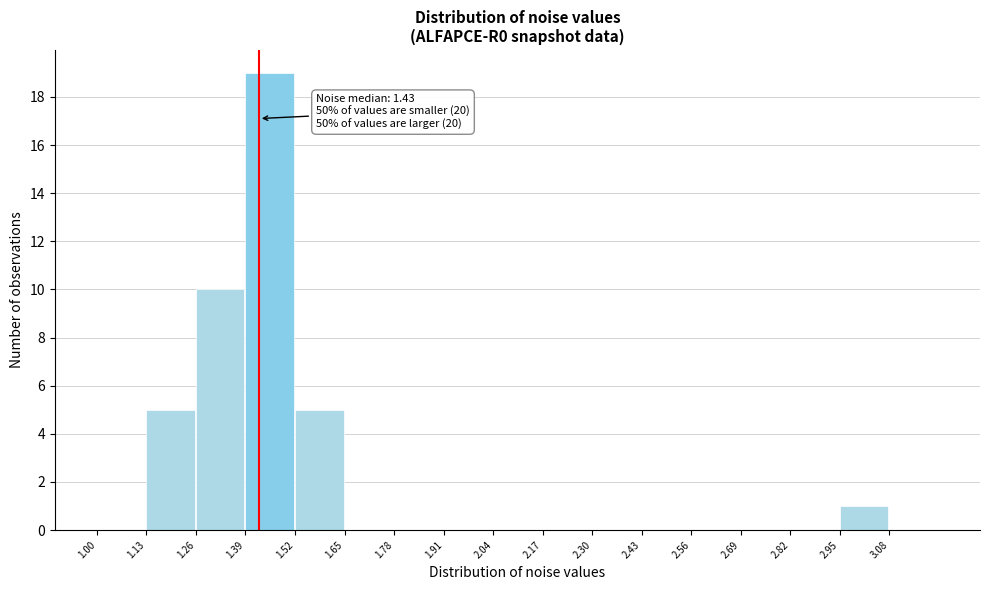

Over which range of the x-axis is the bar tallest?

1.39 to 1.52